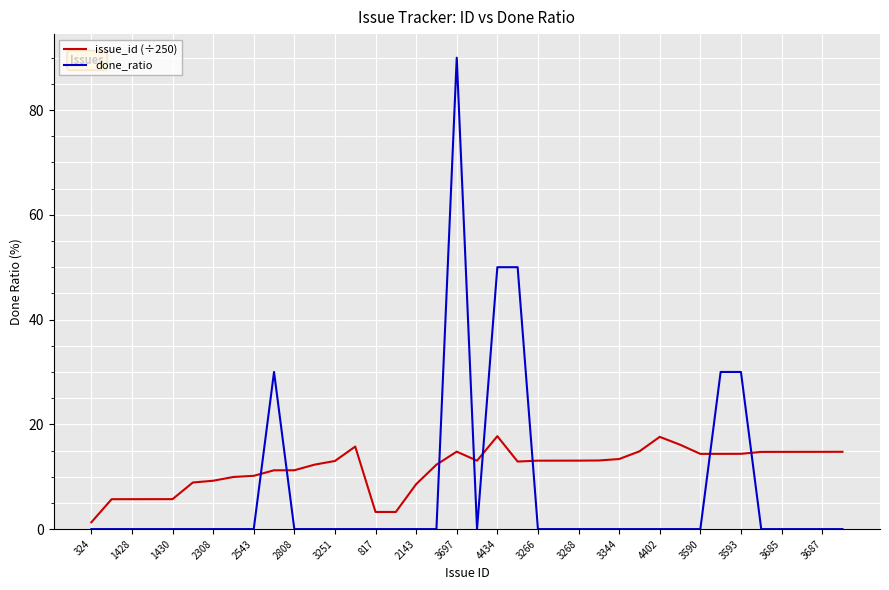

Which series has the largest total across all categories?

issue_id (÷250)